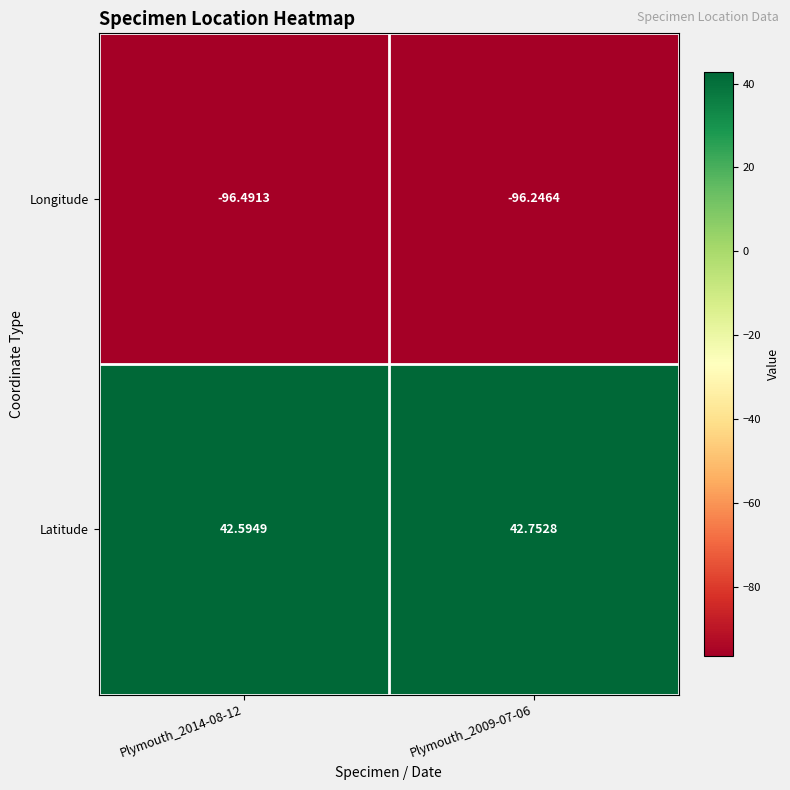

Which series changed the most between Plymouth_2014-08-12 and Plymouth_2009-07-06?

Longitude